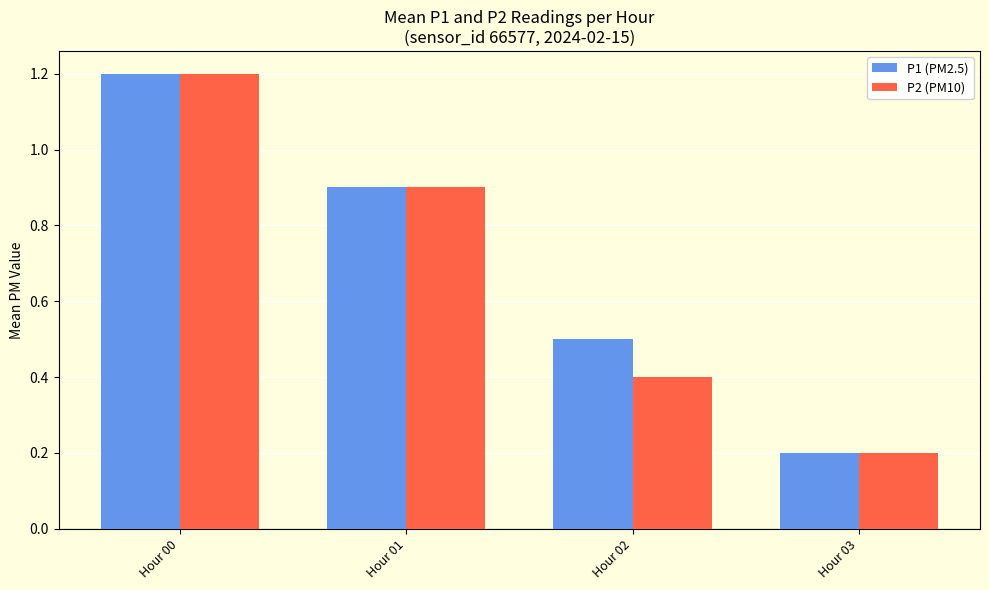

Is it true that P2 (PM10) equals 1.4 at Hour 01?

False